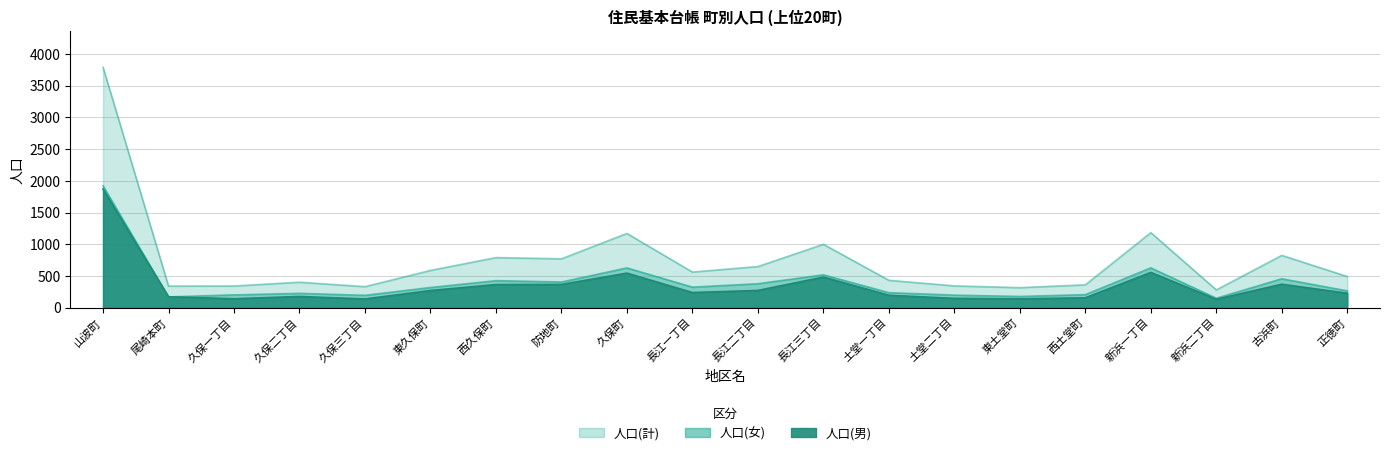

Reading left to right, list all the values displayed in this chart.

人口(男): 山波町=1870	尾崎本町=171	久保一丁目=140	久保二丁目=176	久保三丁目=137	東久保町=270	西久保町=364	防地町=366	久保町=544	長江一丁目=238	長江二丁目=271	長江三丁目=482	土堂一丁目=195	土堂二丁目=146	東土堂町=139	西土堂町=155	新浜一丁目=556	新浜二丁目=132	古浜町=369	正徳町=227
人口(女): 山波町=1921	尾崎本町=169	久保一丁目=201	久保二丁目=225	久保三丁目=194	東久保町=317	西久保町=425	防地町=404	久保町=626	長江一丁目=323	長江二丁目=377	長江三丁目=517	土堂一丁目=236	土堂二丁目=197	東土堂町=176	西土堂町=205	新浜一丁目=627	新浜二丁目=148	古浜町=455	正徳町=264
人口(計): 山波町=3791	尾崎本町=340	久保一丁目=341	久保二丁目=401	久保三丁目=331	東久保町=587	西久保町=789	防地町=770	久保町=1170	長江一丁目=561	長江二丁目=648	長江三丁目=999	土堂一丁目=431	土堂二丁目=343	東土堂町=315	西土堂町=360	新浜一丁目=1183	新浜二丁目=280	古浜町=824	正徳町=491